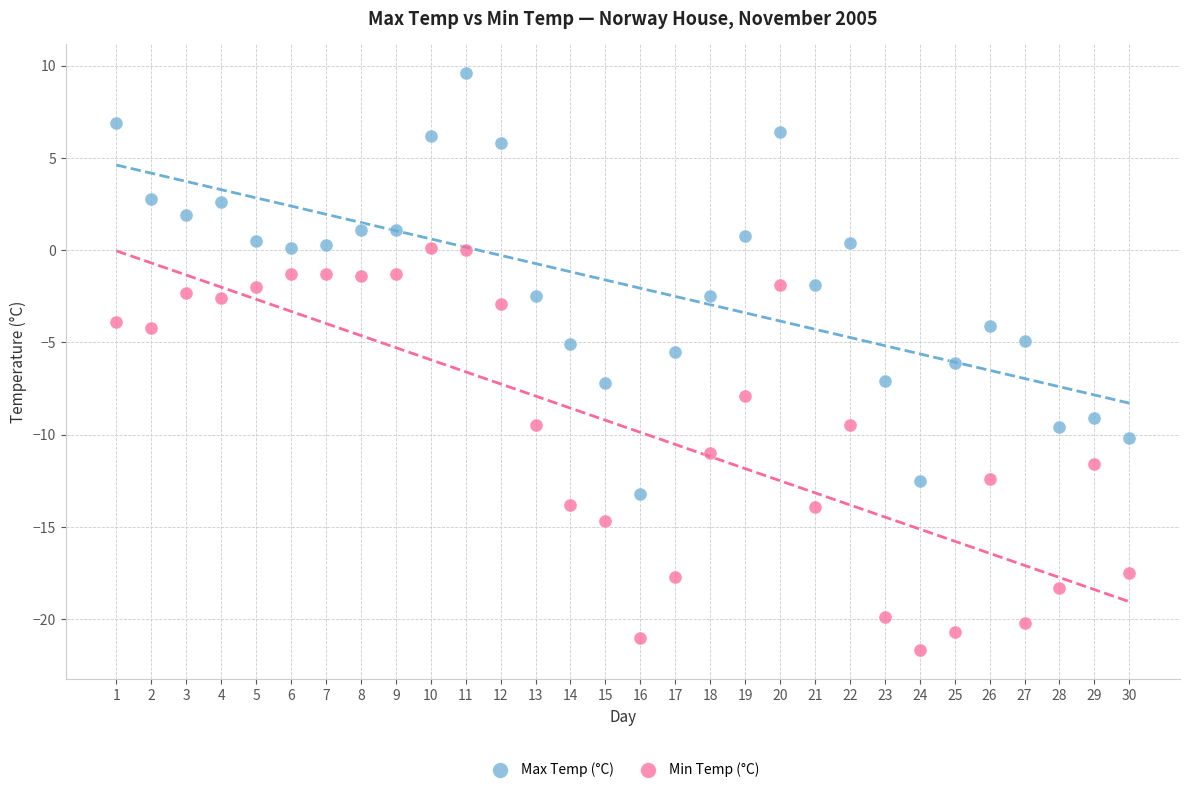

Across all data points, what is the range of X values (max minus min)?

29.0